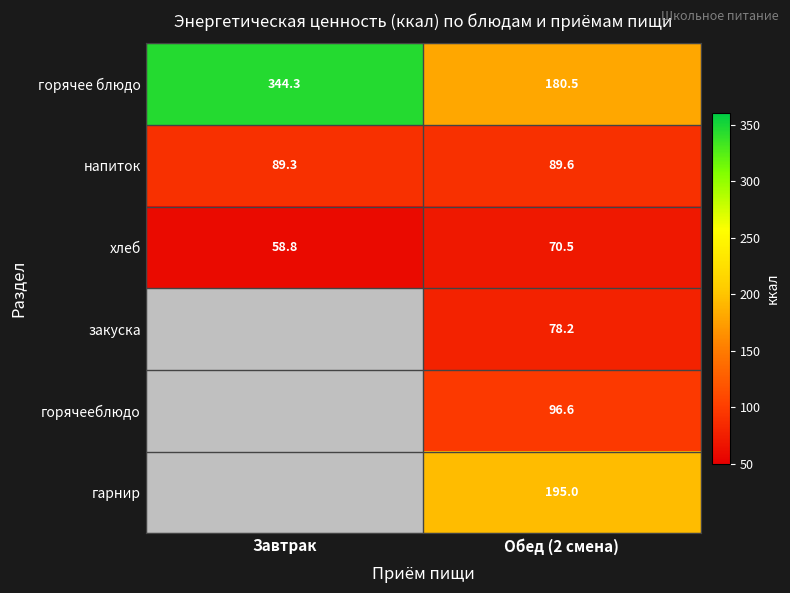

What is the highest value of the напиток series?

89.6